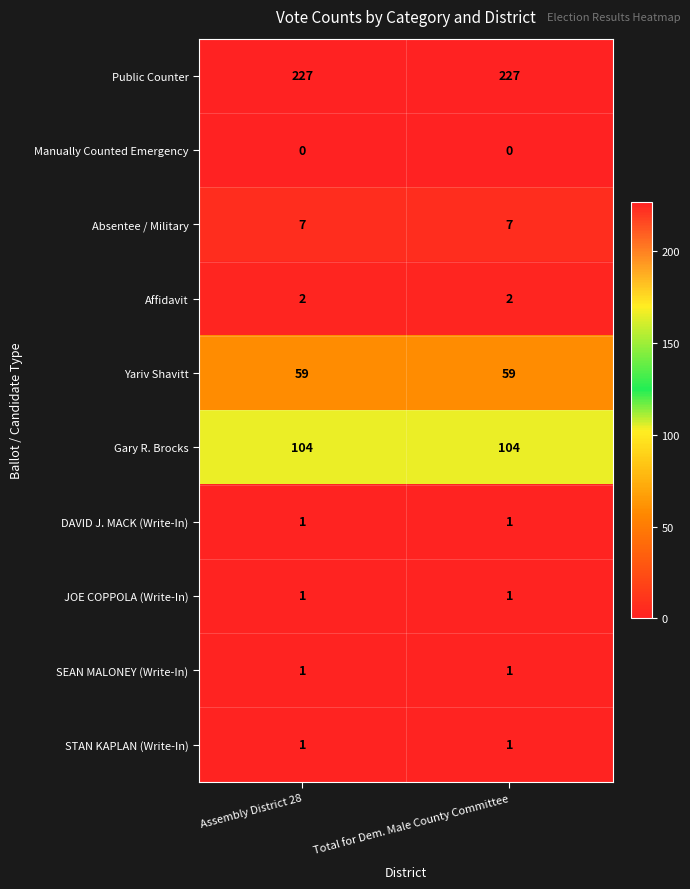

Reading left to right, list all the values displayed in this chart.

Public Counter: Assembly District 28=227	Total for Dem. Male County Committee=227
Manually Counted Emergency: Assembly District 28=0	Total for Dem. Male County Committee=0
Absentee / Military: Assembly District 28=7	Total for Dem. Male County Committee=7
Affidavit: Assembly District 28=2	Total for Dem. Male County Committee=2
Yariv Shavitt: Assembly District 28=59	Total for Dem. Male County Committee=59
Gary R. Brocks: Assembly District 28=104	Total for Dem. Male County Committee=104
DAVID J. MACK (Write-In): Assembly District 28=1	Total for Dem. Male County Committee=1
JOE COPPOLA (Write-In): Assembly District 28=1	Total for Dem. Male County Committee=1
SEAN MALONEY (Write-In): Assembly District 28=1	Total for Dem. Male County Committee=1
STAN KAPLAN (Write-In): Assembly District 28=1	Total for Dem. Male County Committee=1